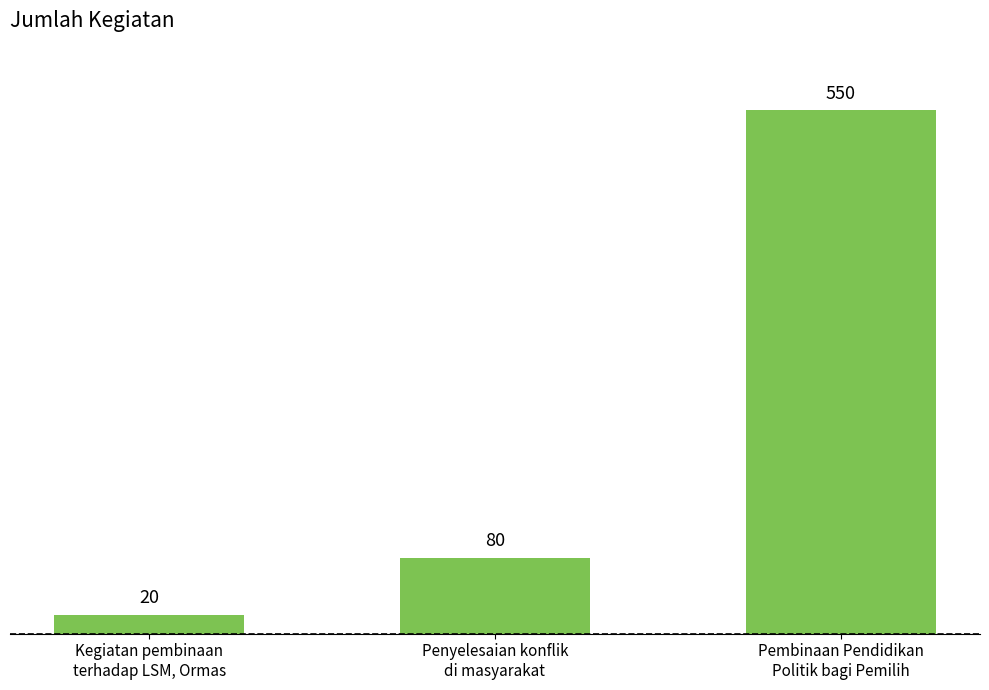

List the labels in order of value, largest first.

Pembinaan Pendidikan
Politik bagi Pemilih, Penyelesaian konflik
di masyarakat, Kegiatan pembinaan
terhadap LSM, Ormas